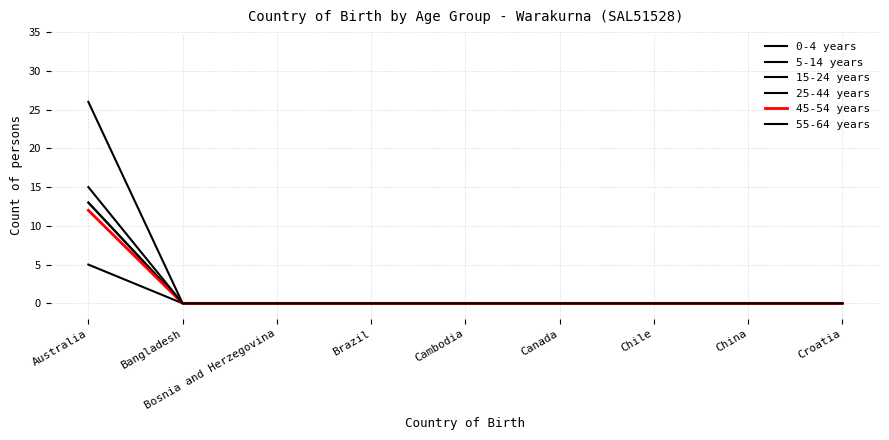

Is this an area chart (filled region under the line)?

No